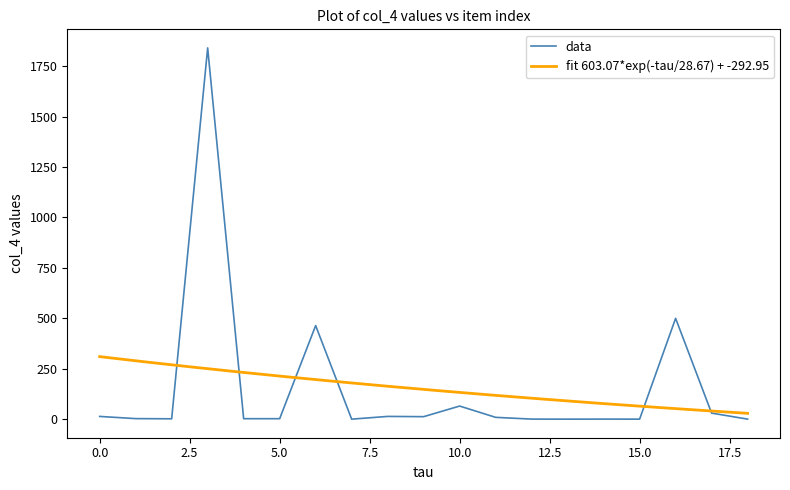

List the labels in order of value, smallest first.

14, 8, 16, 19, 13, 15, 3, 6, 5, 2, 12, 10, 1, 9, 18, 11, 7, 17, 4